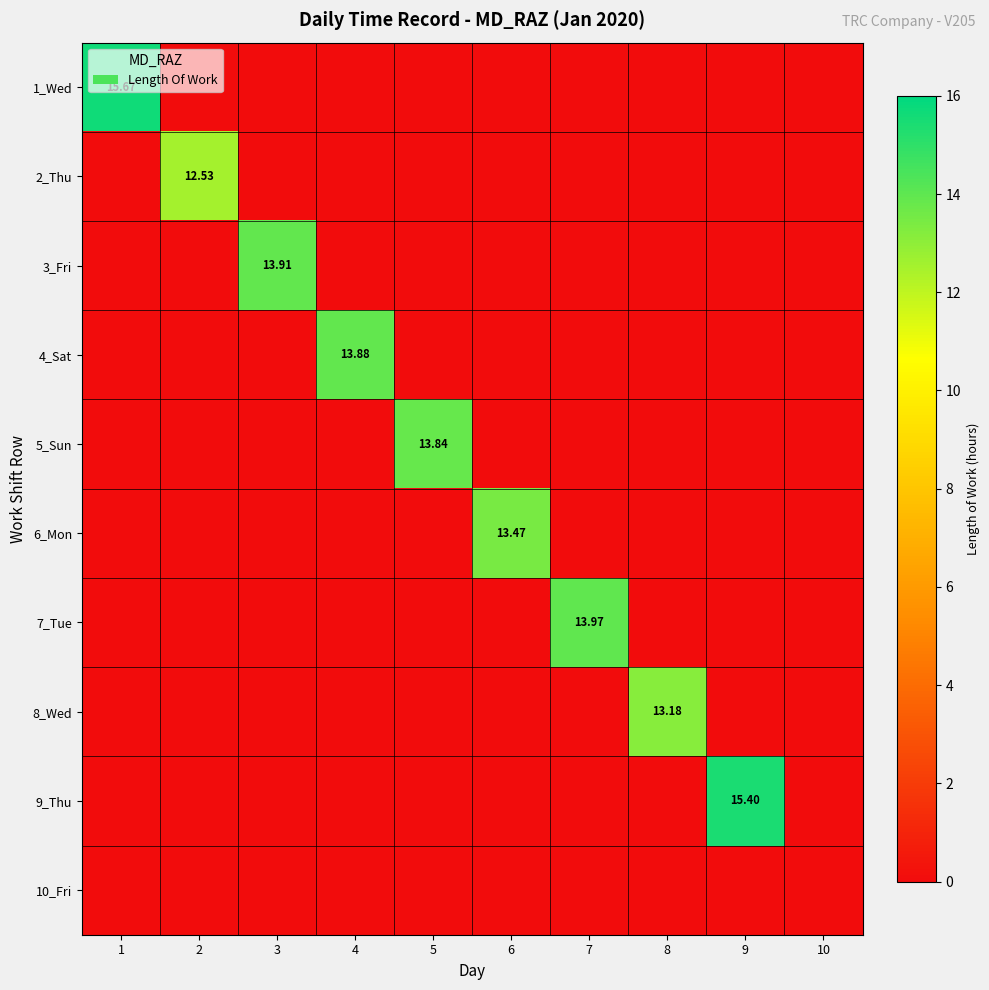

Where is 4_Sat nearest to the value 6?

1